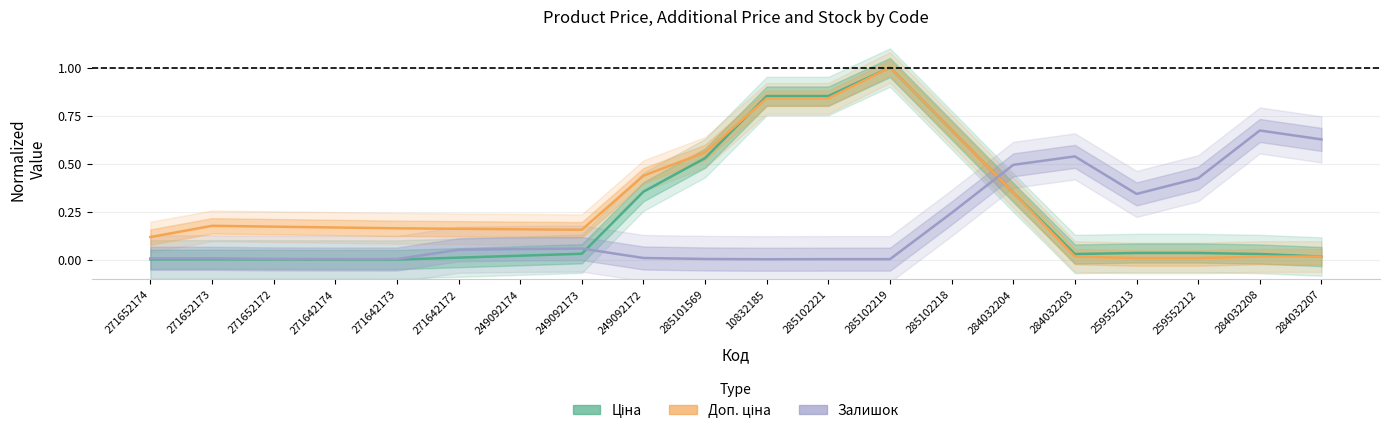

List the series in order of their overall mean, highest first.

Доп. ціна, Ціна, Залишок